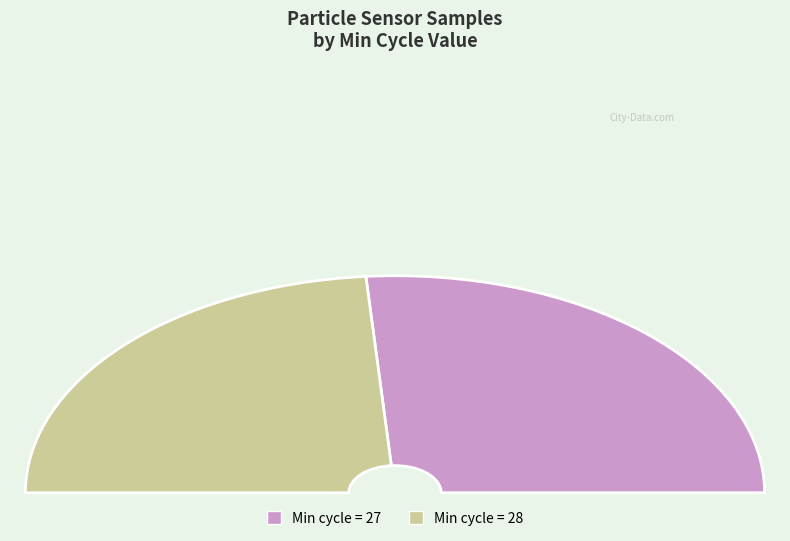

Does 20 account for over 50% of the chart?

No